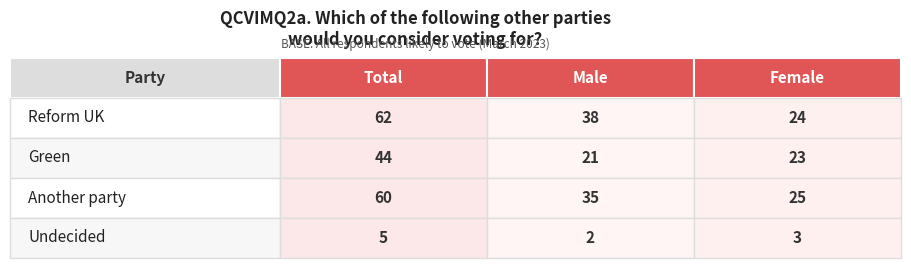

What is the difference between the second highest and minimum values in the Male series?

33